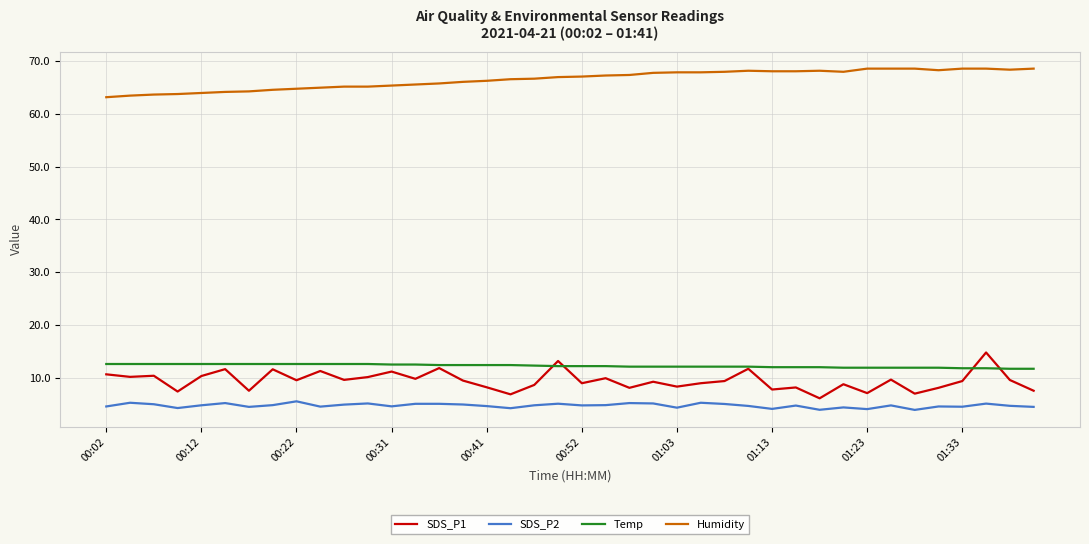

What is the minimum value shown in the chart?

4.0